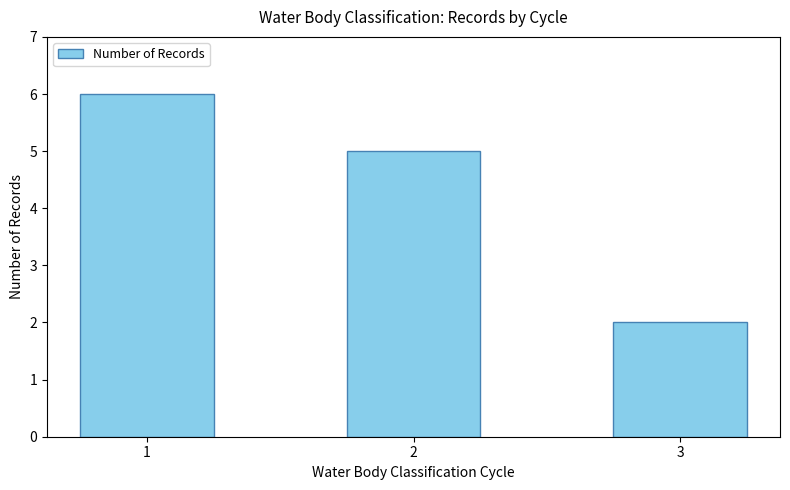

Count the number of categories in the chart.

3